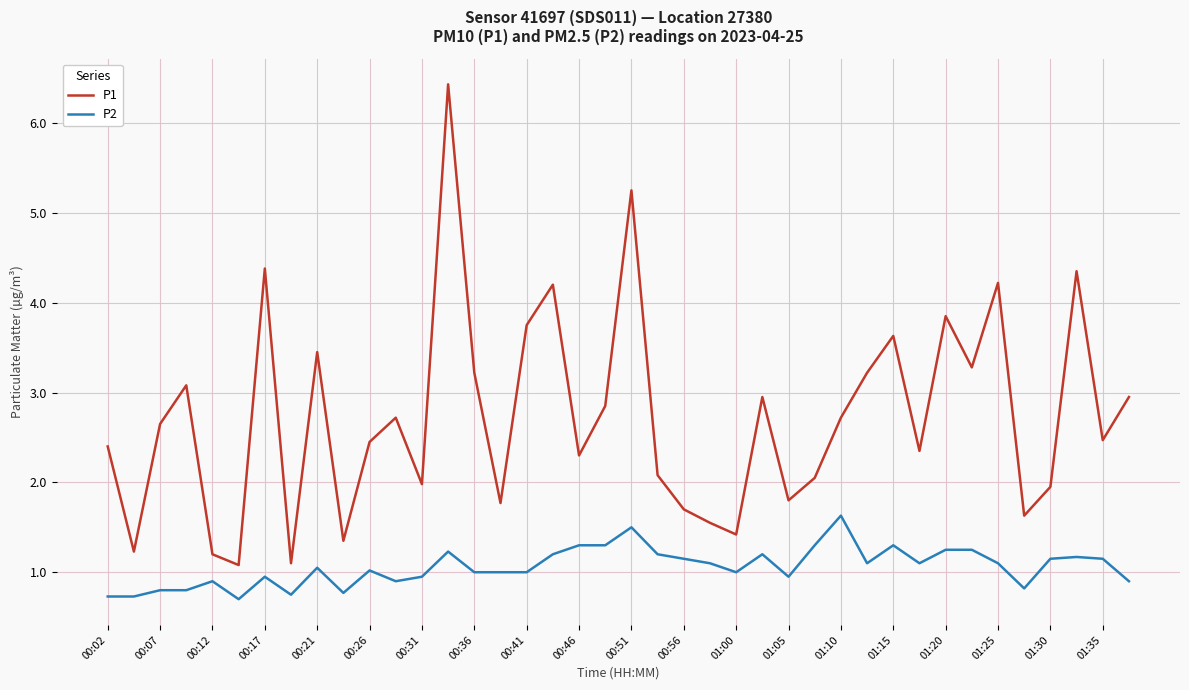

List the series in order of their peak value, highest first.

P1, P2